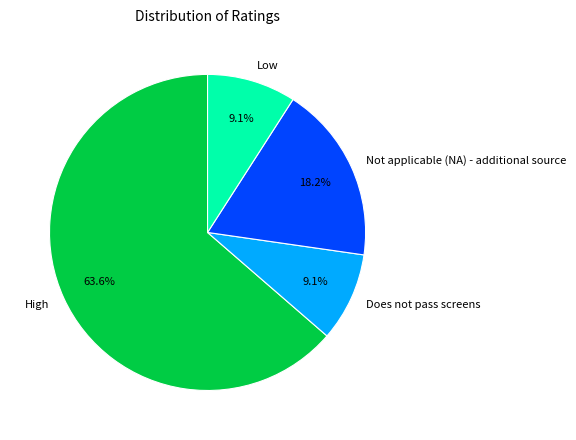

How much of the chart is everything except Does not pass screens?

90.9%